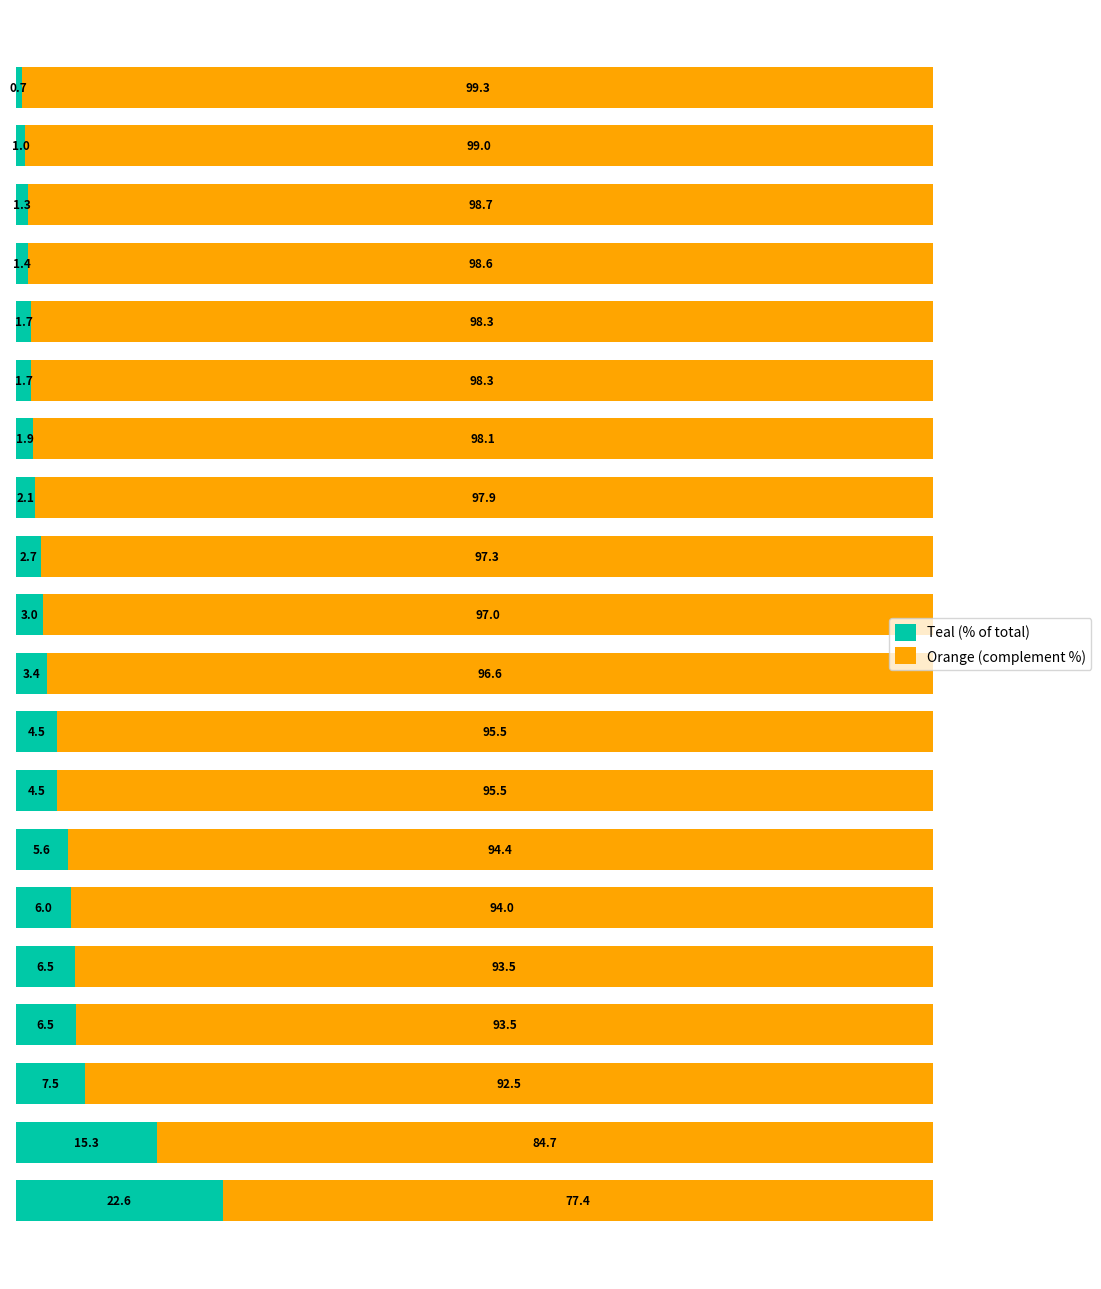

What is the lowest value of the Teal (% of total) series?

0.7